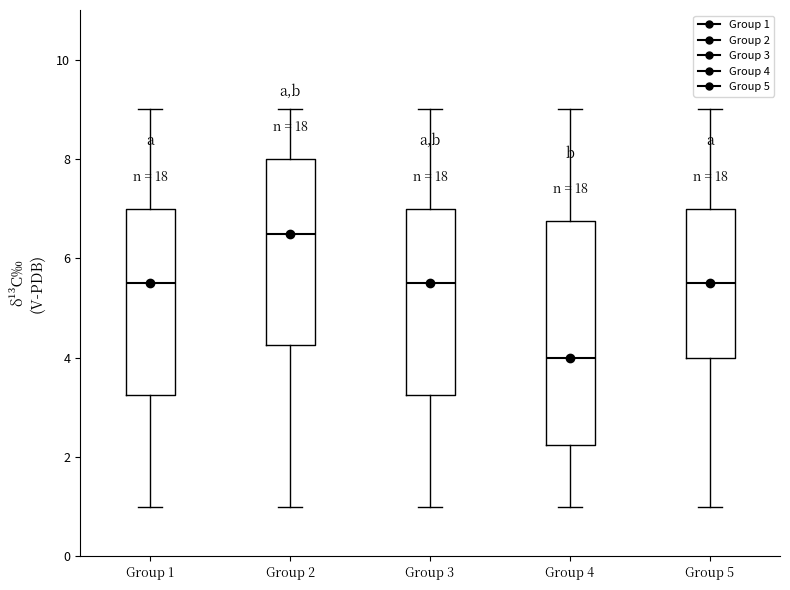

Where does the upper whisker of the box for Group 1 end on the y-axis? The values are not printed on the chart, so give them approximately, as read against the axis.

9.0